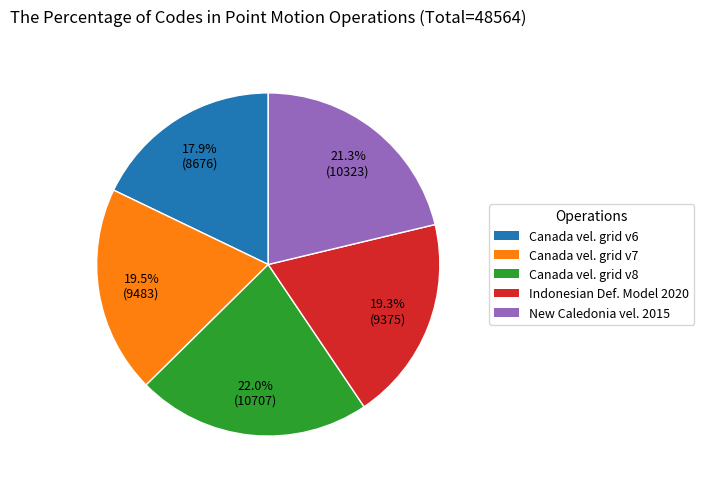

How many slices are in this pie chart?

5